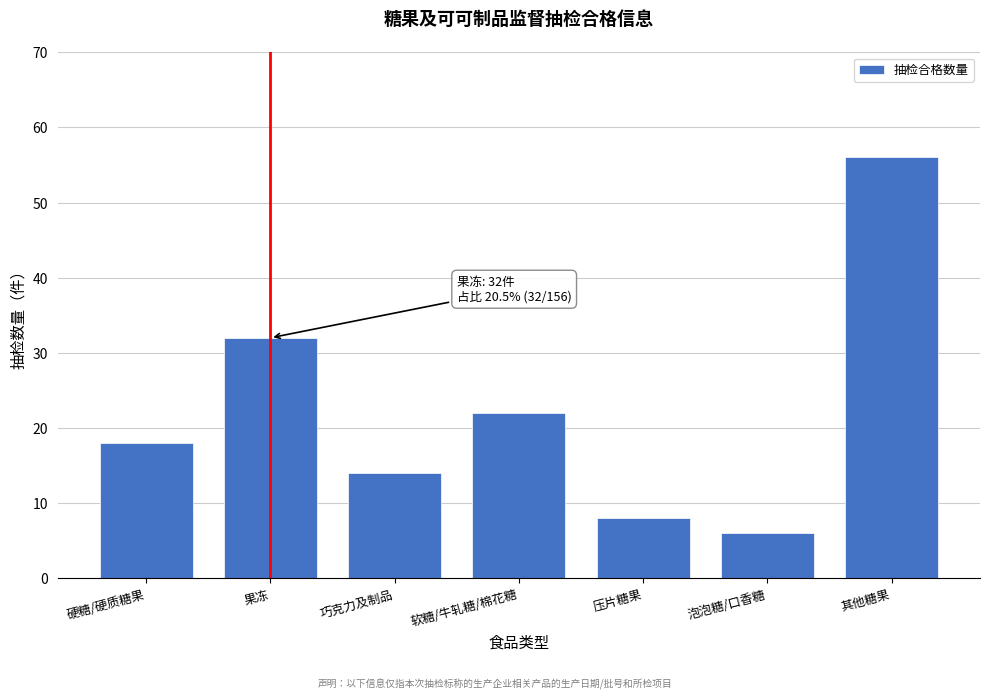

Reading left to right, what are all the values shown in this chart?

硬糖/硬质糖果=18	果冻=32	巧克力及制品=14	软糖/牛轧糖/棉花糖=22	压片糖果=8	泡泡糖/口香糖=6	其他糖果=56